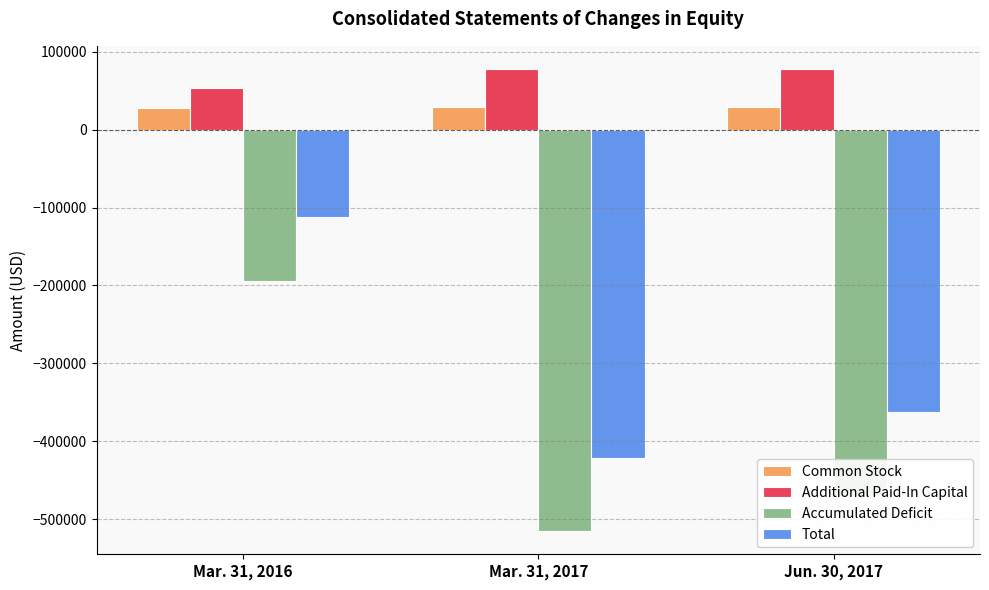

Are the bars horizontal?

No